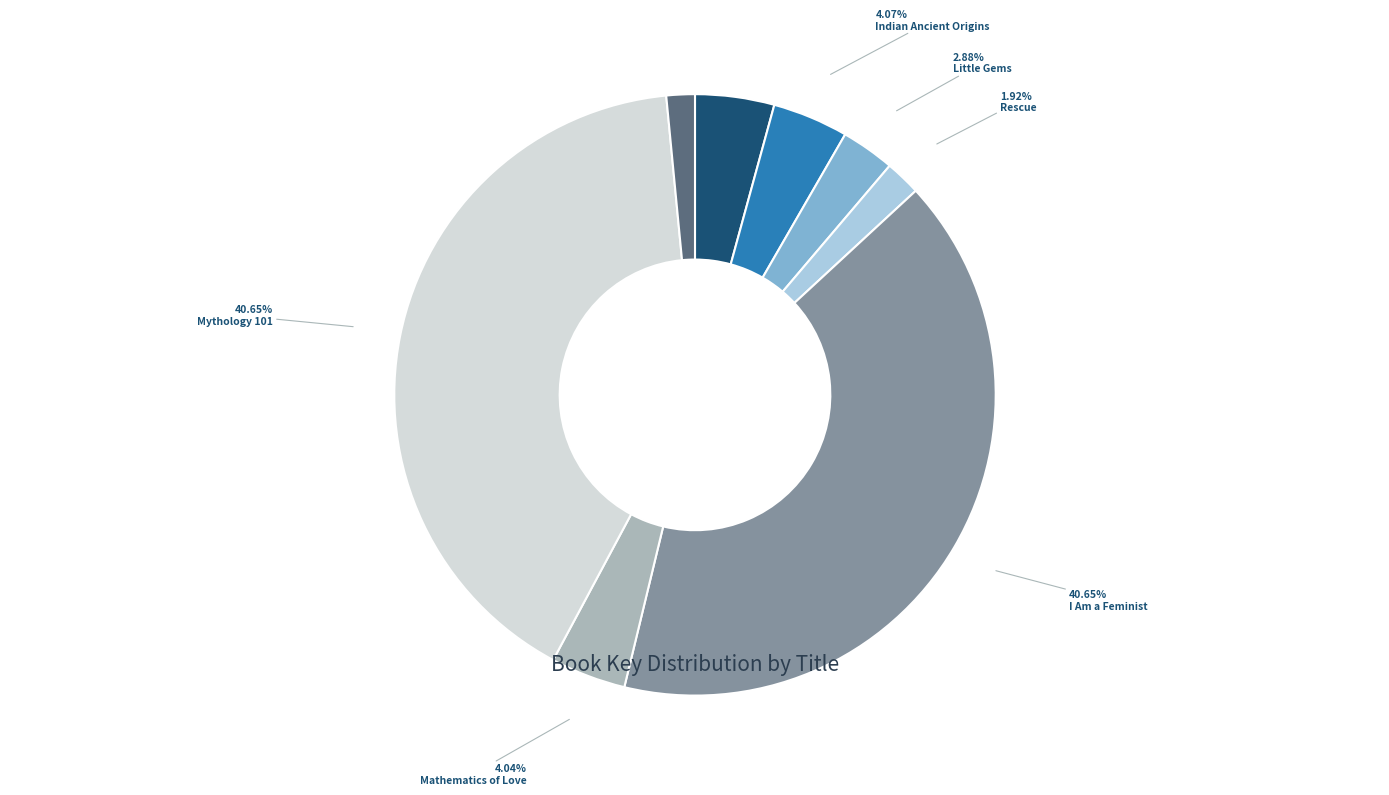

Is there any slice that represents more than half of the pie?

No